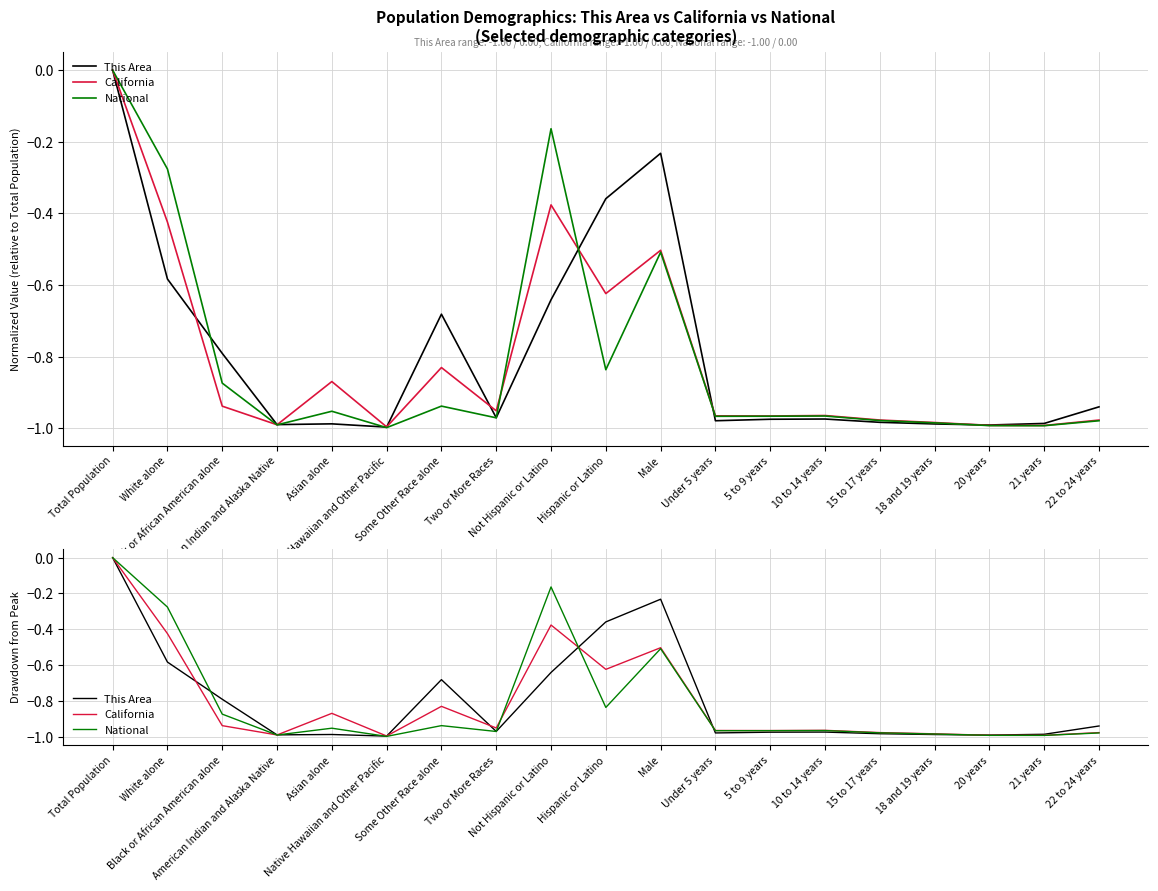

Reading left to right, list all the values displayed in this chart.

This Area: Total Population=0.0	White alone=-0.6	Black or African American alone=-0.8	American Indian and Alaska Native=-1.0	Asian alone=-1.0	Native Hawaiian and Other Pacific=-1.0	Some Other Race alone=-0.7	Two or More Races=-1.0	Not Hispanic or Latino=-0.6	Hispanic or Latino=-0.4	Male=-0.2	Under 5 years=-1.0	5 to 9 years=-1.0	10 to 14 years=-1.0	15 to 17 years=-1.0	18 and 19 years=-1.0	20 years=-1.0	21 years=-1.0	22 to 24 years=-0.9
California: Total Population=0.0	White alone=-0.4	Black or African American alone=-0.9	American Indian and Alaska Native=-1.0	Asian alone=-0.9	Native Hawaiian and Other Pacific=-1.0	Some Other Race alone=-0.8	Two or More Races=-1.0	Not Hispanic or Latino=-0.4	Hispanic or Latino=-0.6	Male=-0.5	Under 5 years=-1.0	5 to 9 years=-1.0	10 to 14 years=-1.0	15 to 17 years=-1.0	18 and 19 years=-1.0	20 years=-1.0	21 years=-1.0	22 to 24 years=-1.0
National: Total Population=0.0	White alone=-0.3	Black or African American alone=-0.9	American Indian and Alaska Native=-1.0	Asian alone=-1.0	Native Hawaiian and Other Pacific=-1.0	Some Other Race alone=-0.9	Two or More Races=-1.0	Not Hispanic or Latino=-0.2	Hispanic or Latino=-0.8	Male=-0.5	Under 5 years=-1.0	5 to 9 years=-1.0	10 to 14 years=-1.0	15 to 17 years=-1.0	18 and 19 years=-1.0	20 years=-1.0	21 years=-1.0	22 to 24 years=-1.0